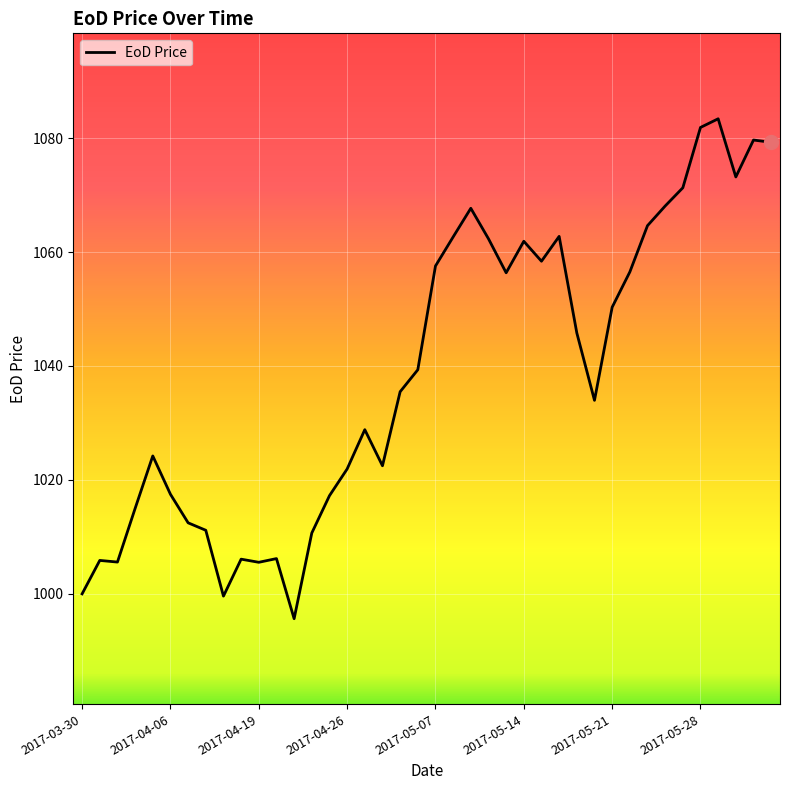

What is the greatest value displayed?

1083.4